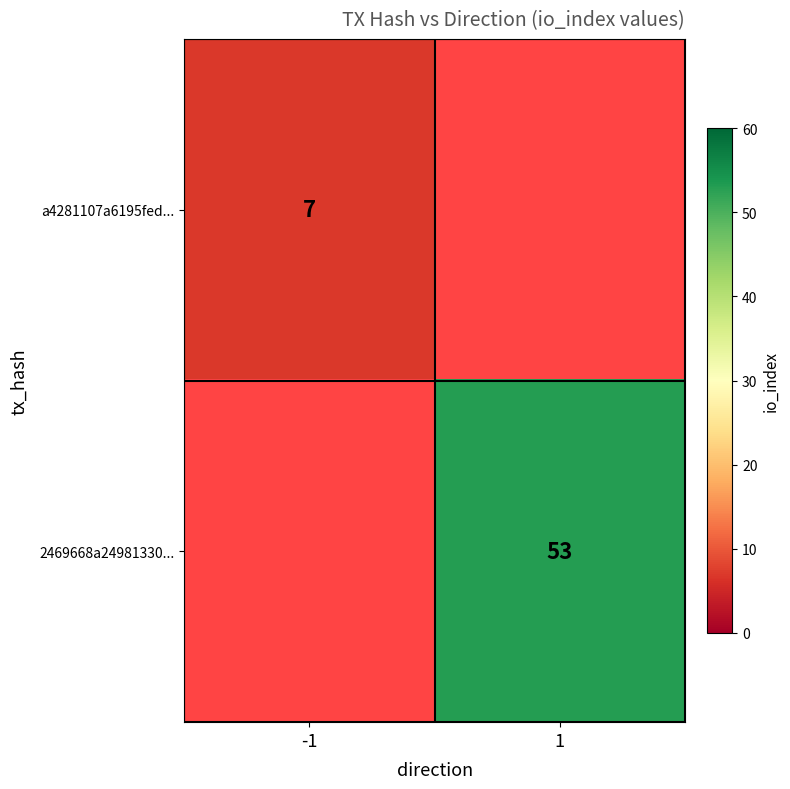

True or false: a4281107a6195fed... has a value of 12 at -1.

False